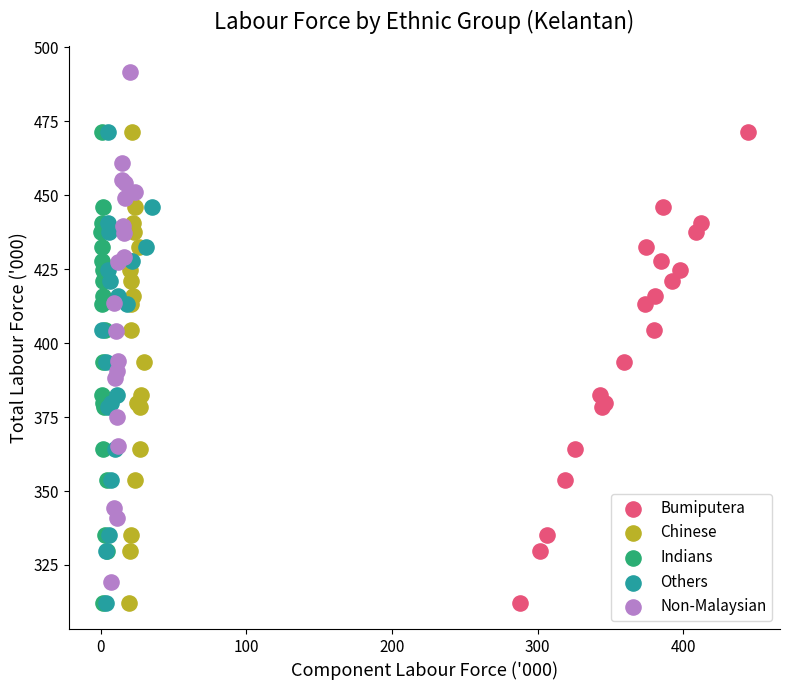

Which series contains the highest Y value?

Non-Malaysian